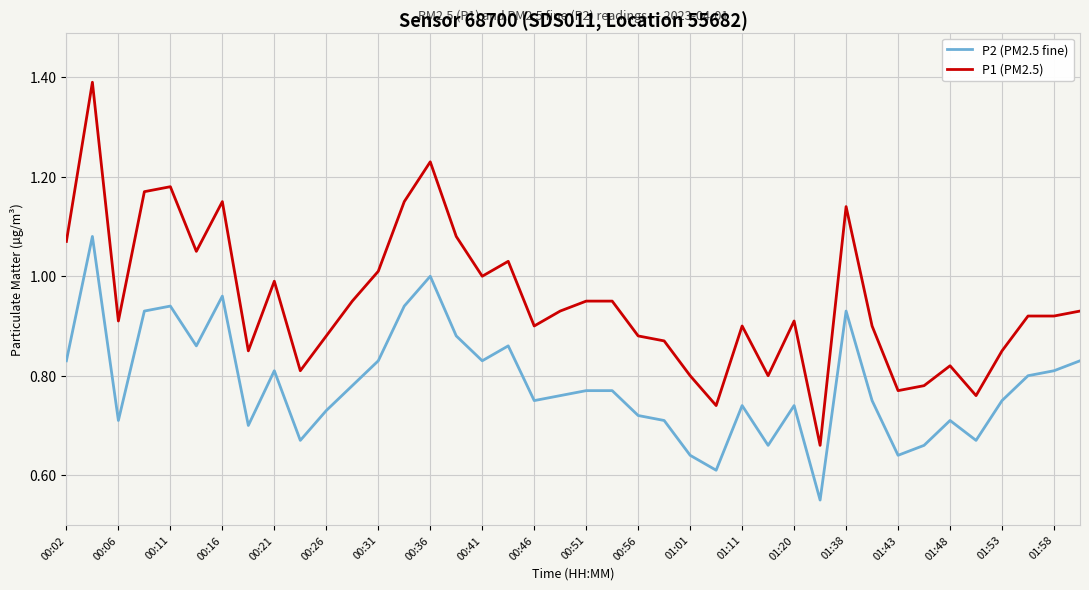

How many categories are shown in the chart?

40